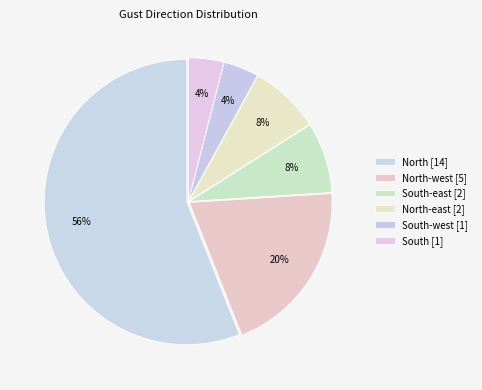

How many segments does this pie chart have?

6